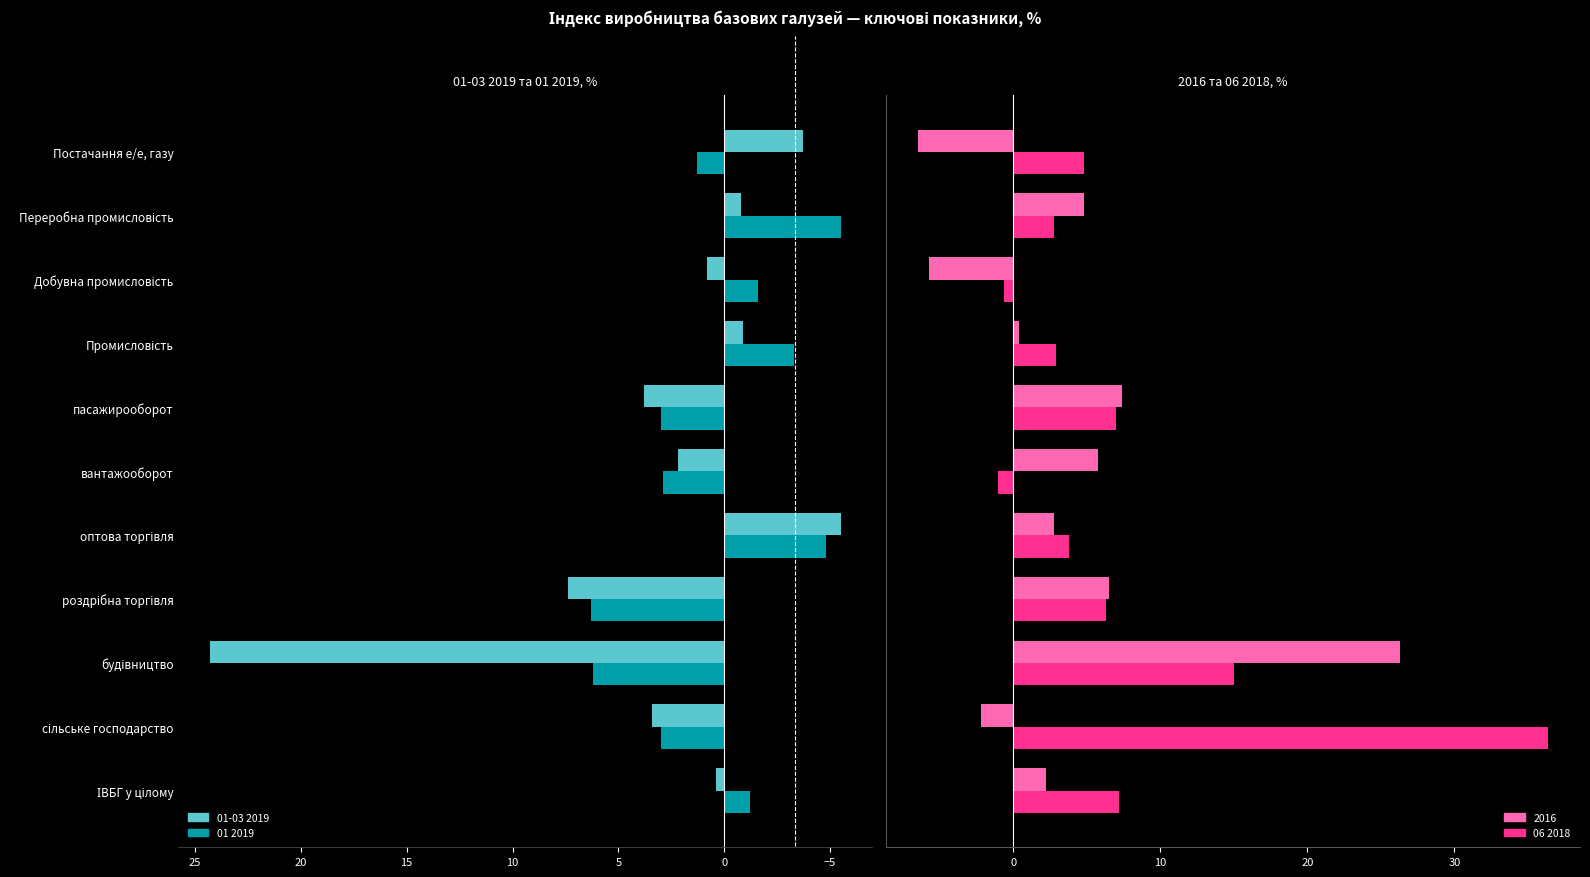

Are the bars grouped side by side (vs. stacked)?

Yes